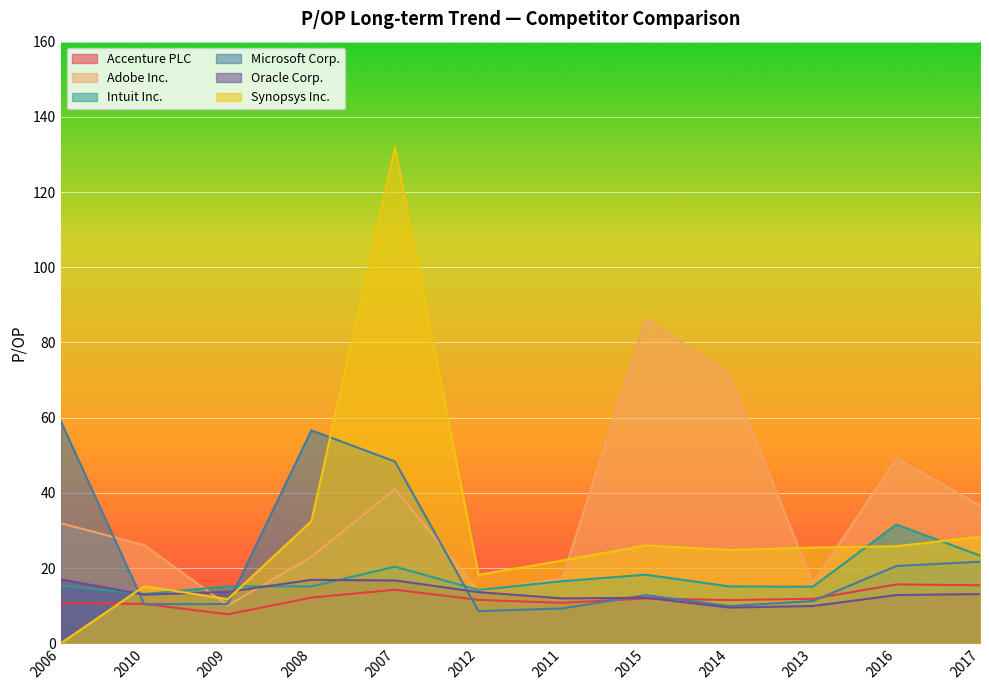

What are all the series names shown in the legend?

Accenture PLC, Adobe Inc., Intuit Inc., Microsoft Corp., Oracle Corp., Synopsys Inc.